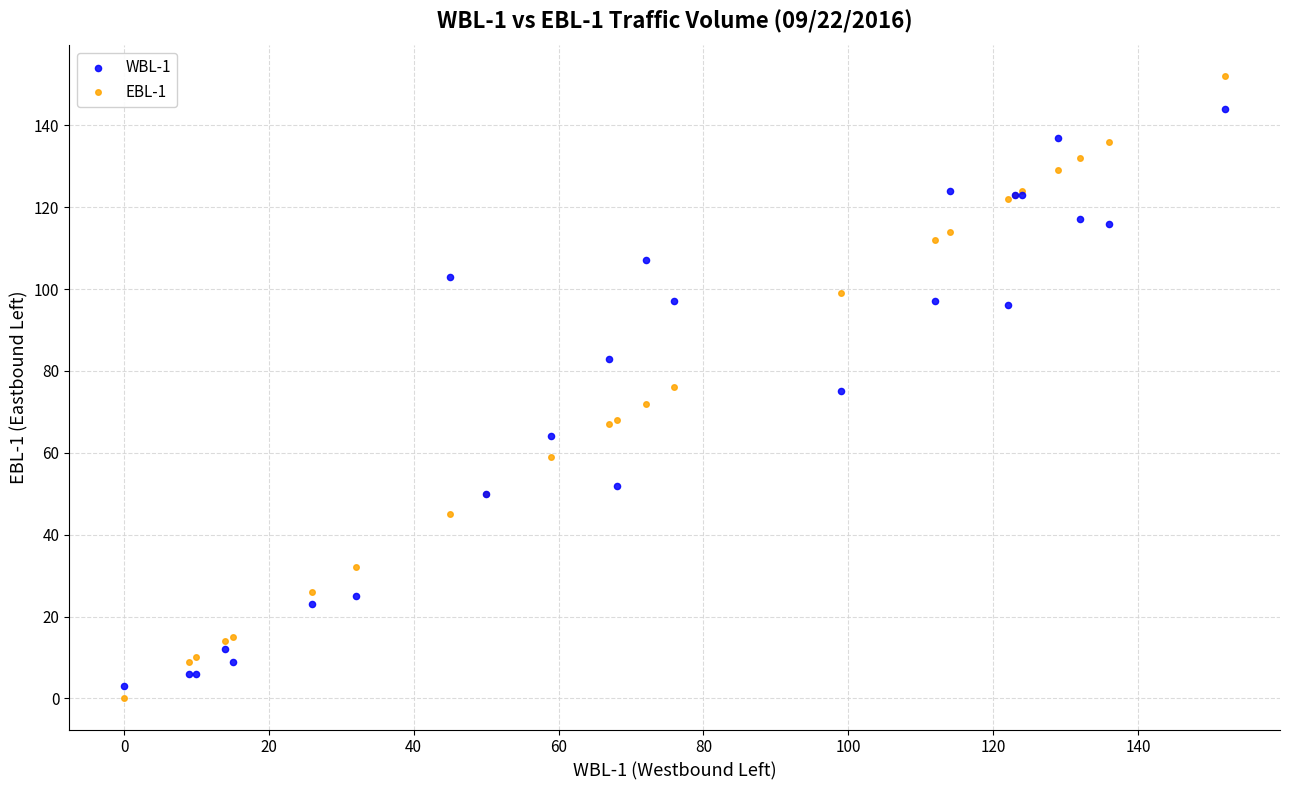

What are all the series names shown in the legend?

WBL-1, EBL-1